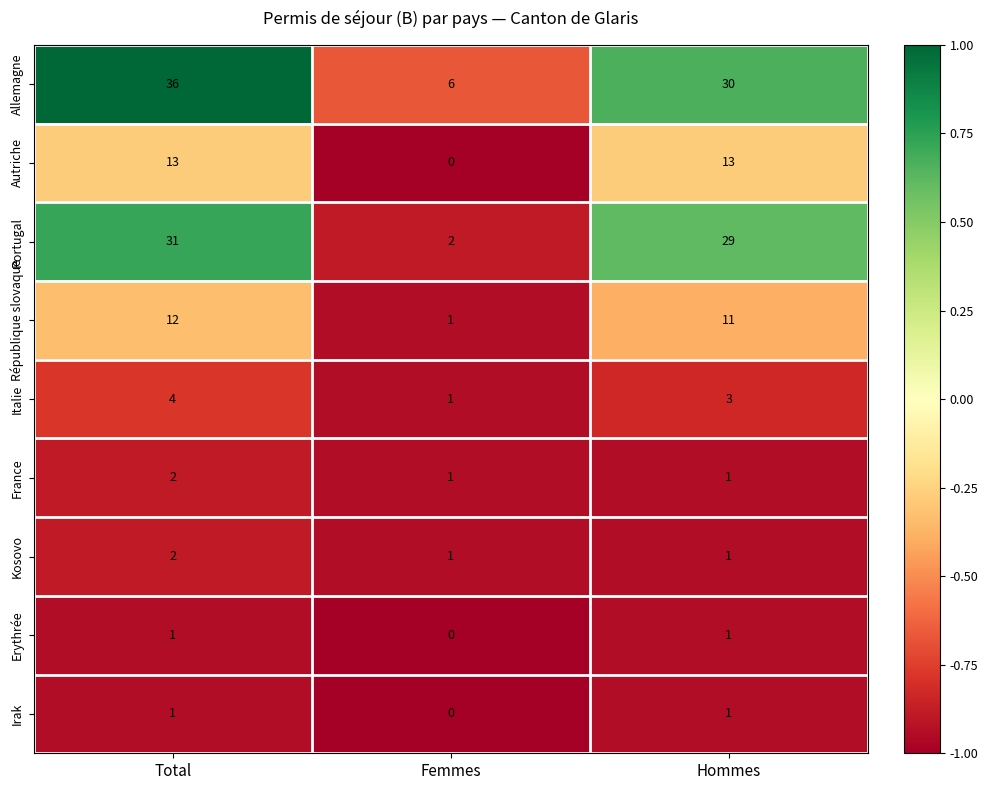

What is the difference between the Italie values at Femmes and Total?

3